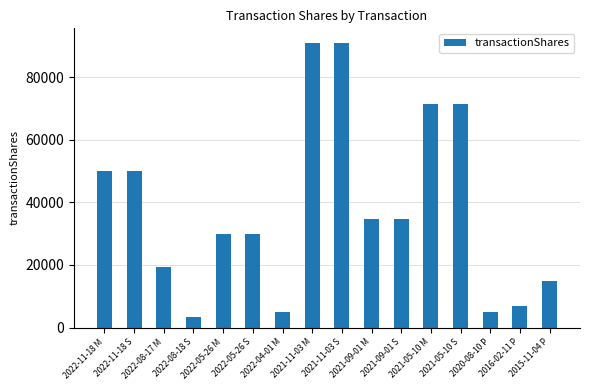

What is the difference between the values at 2016-02-11 P and 2022-08-18 S?

3655